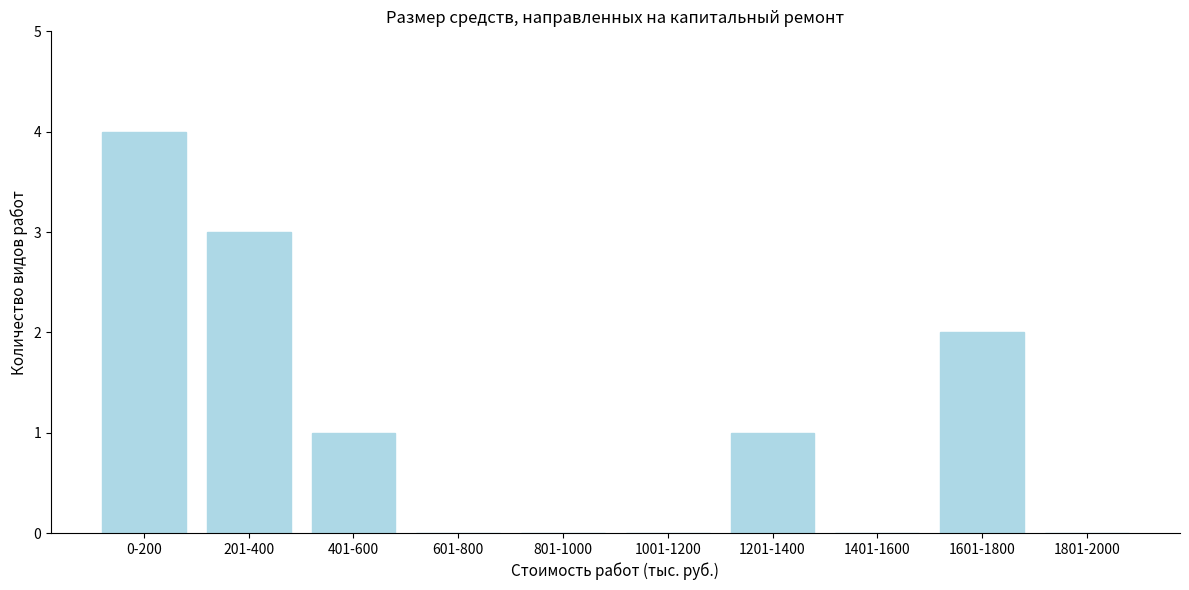

Reading right to left, list all the values displayed in this chart.

1801-2000=0	1601-1800=2	1401-1600=0	1201-1400=1	1001-1200=0	801-1000=0	601-800=0	401-600=1	201-400=3	0-200=4